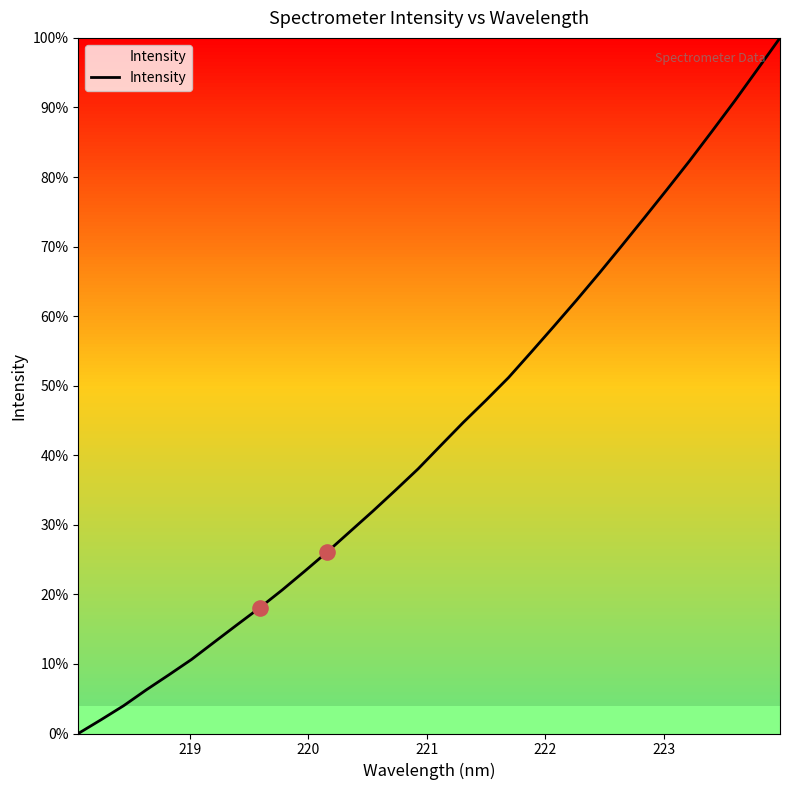

Does the chart have visible grid lines?

No